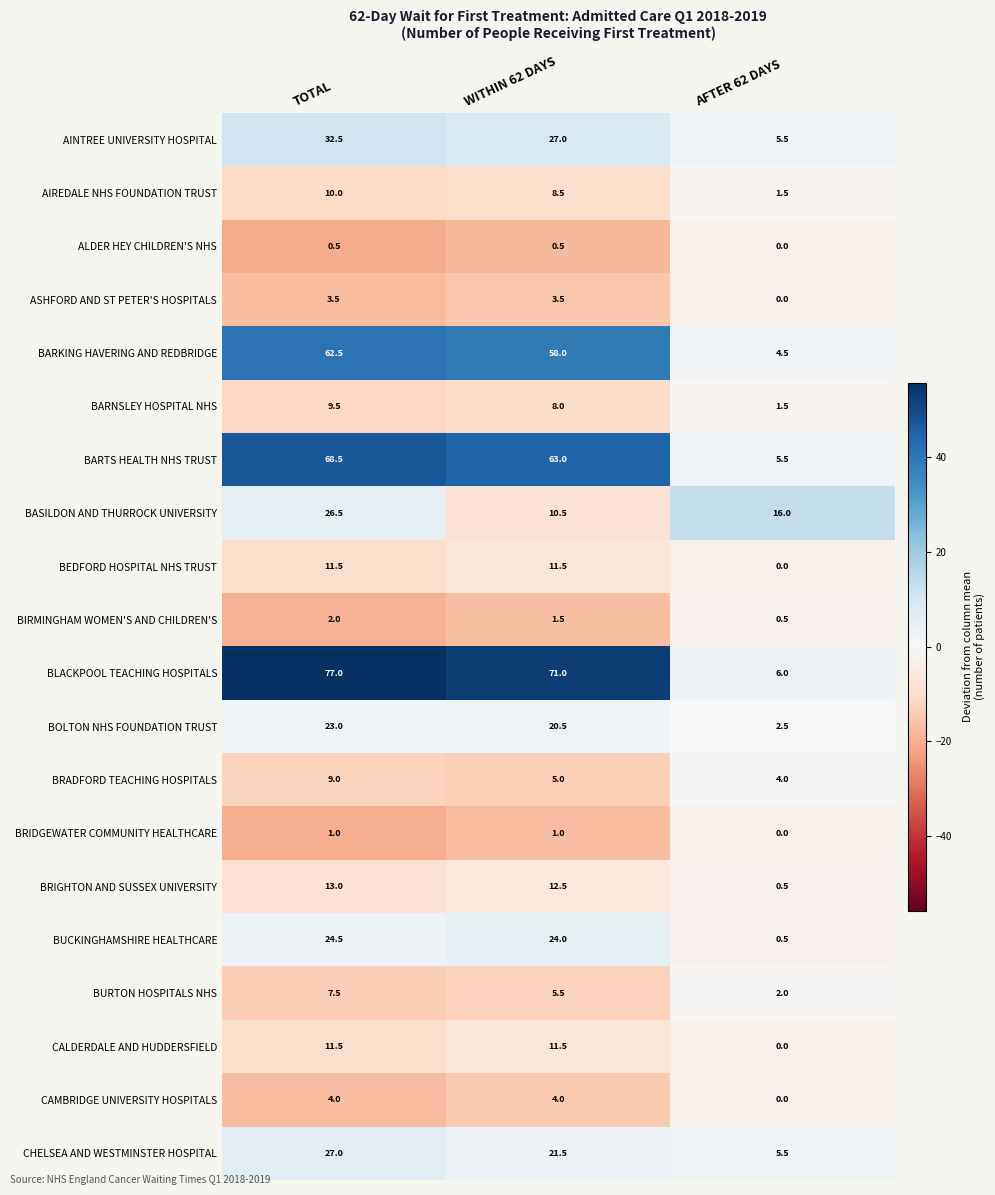

What is the sum of all ASHFORD AND ST PETER'S HOSPITALS values?

7.0